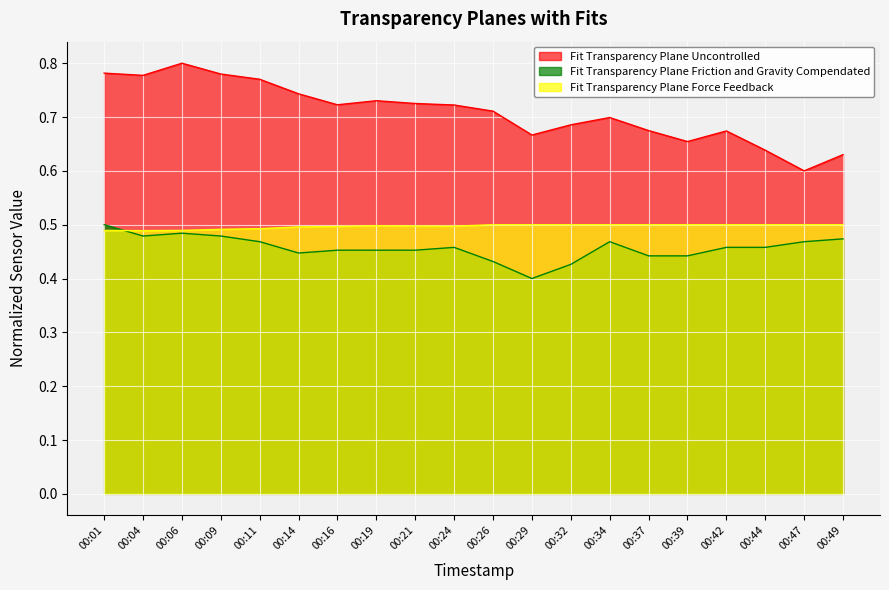

Between 00:01 and 00:49, which series saw the biggest shift?

Fit Transparency Plane Uncontrolled